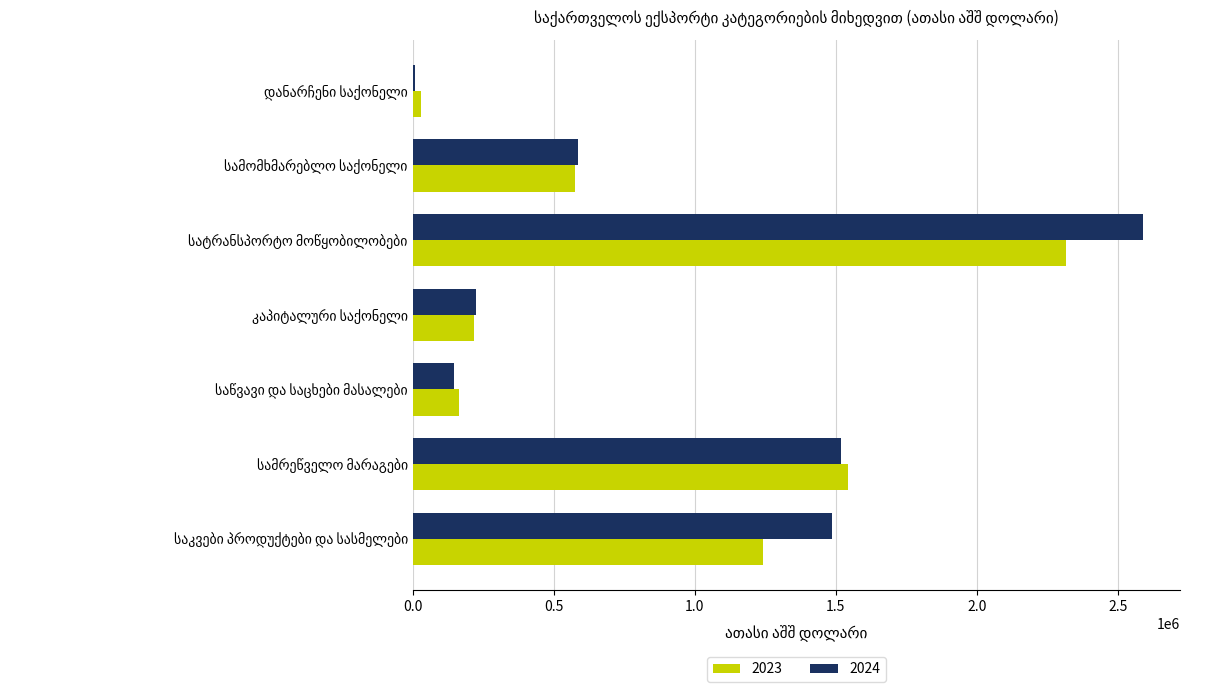

What is the sum of all 2023 values?

6086357.3